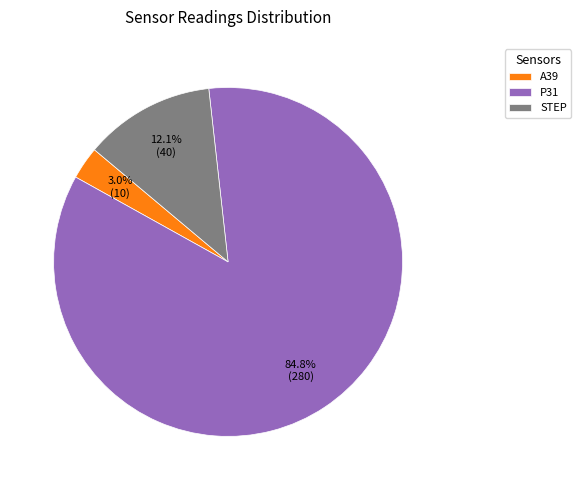

How many segments does this pie chart have?

3